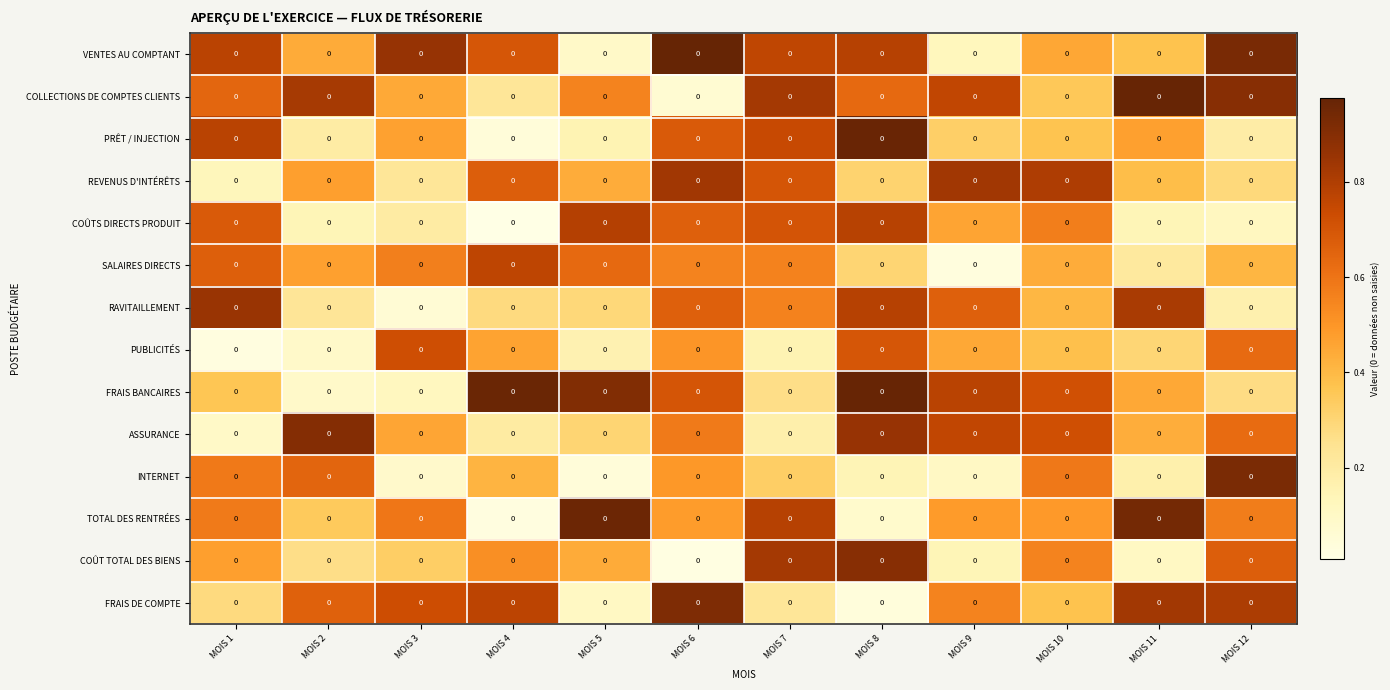

Read the COLLECTIONS DE COMPTES CLIENTS value at MOIS 8.

0.6